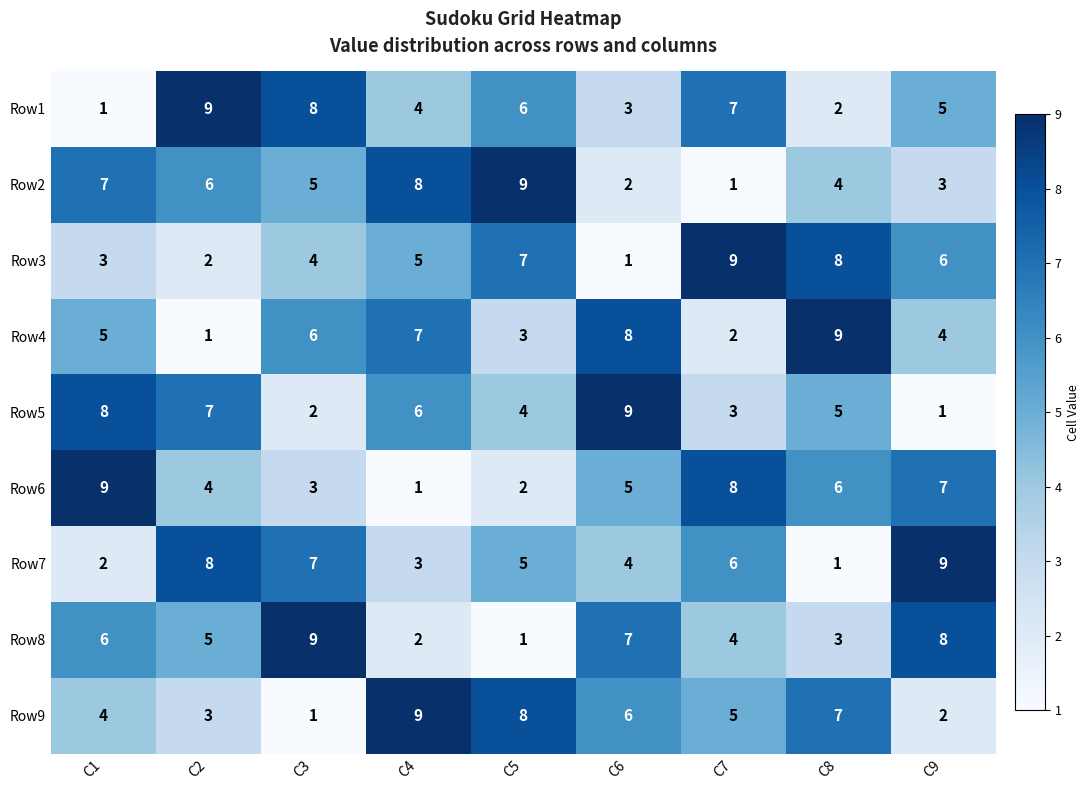

What is the difference between the second highest and second lowest values in the Row4 series?

6